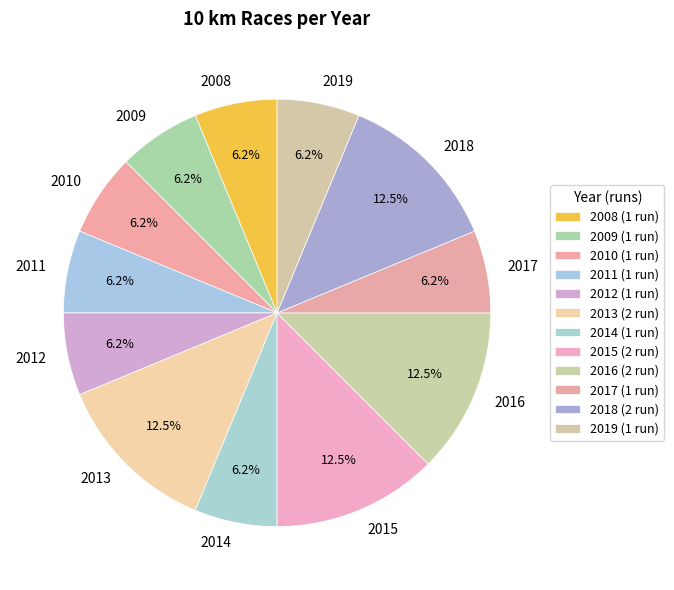

Does 2015 account for over 50% of the chart?

No